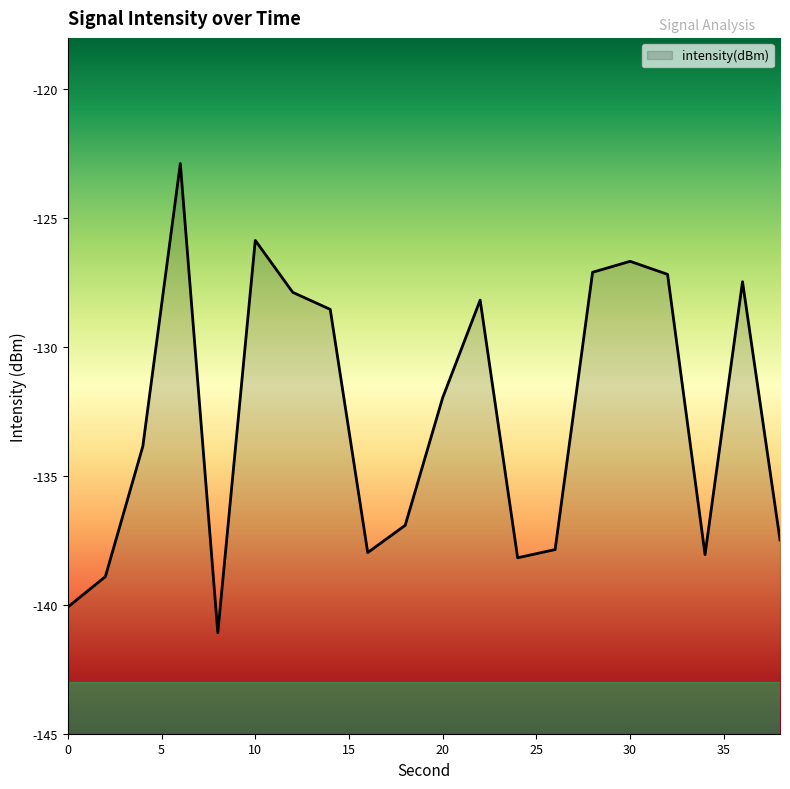

What is the smallest value displayed?

-141.1